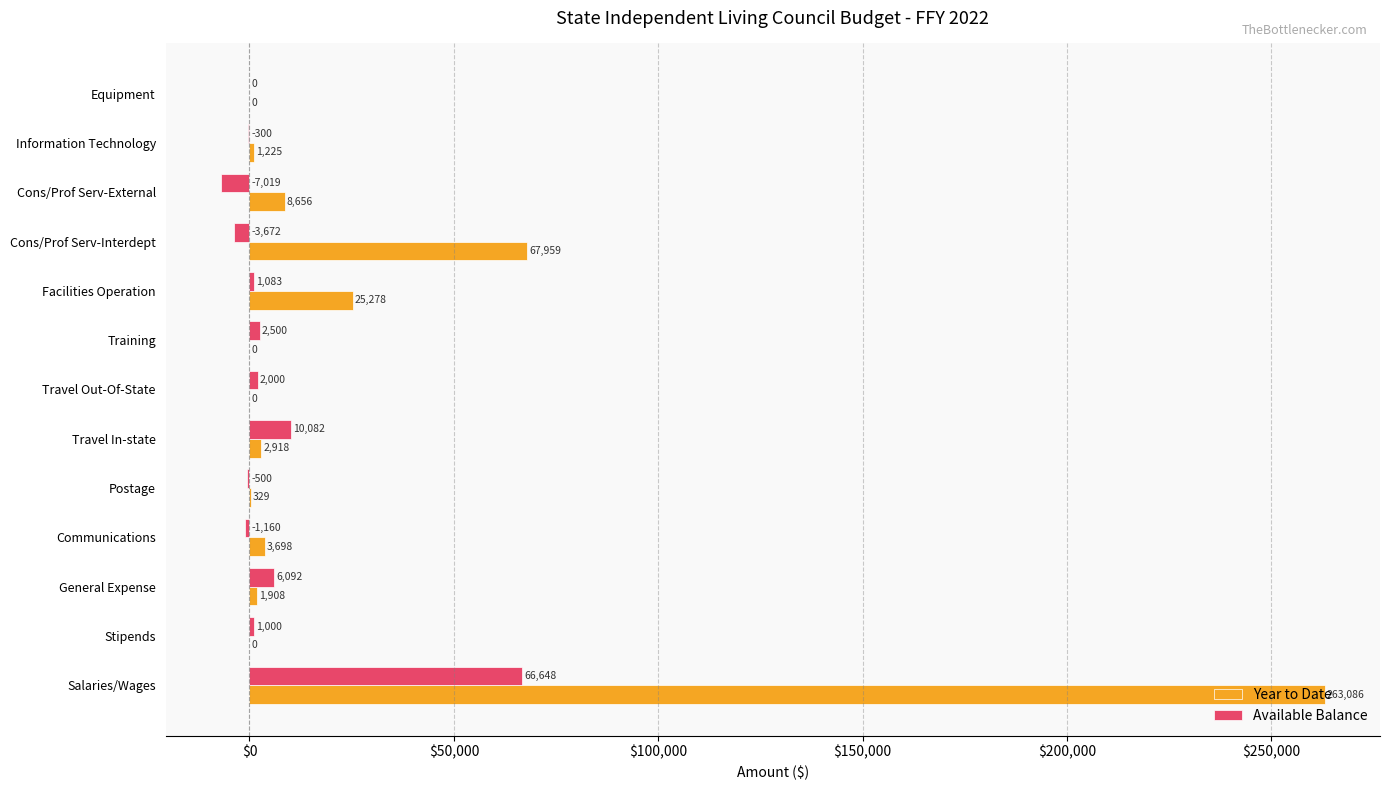

How many positive values does the Year to Date series have?

9